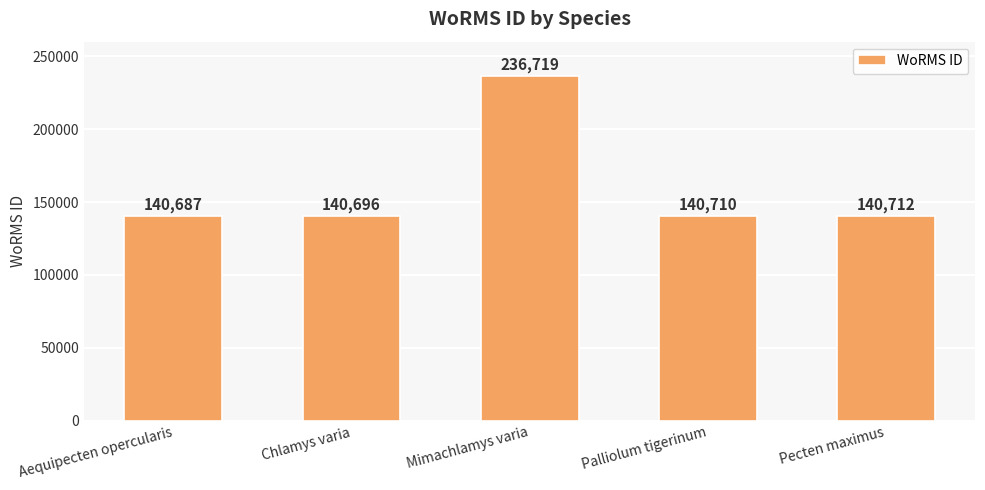

True or false: the data shows 162116 at Mimachlamys varia.

False